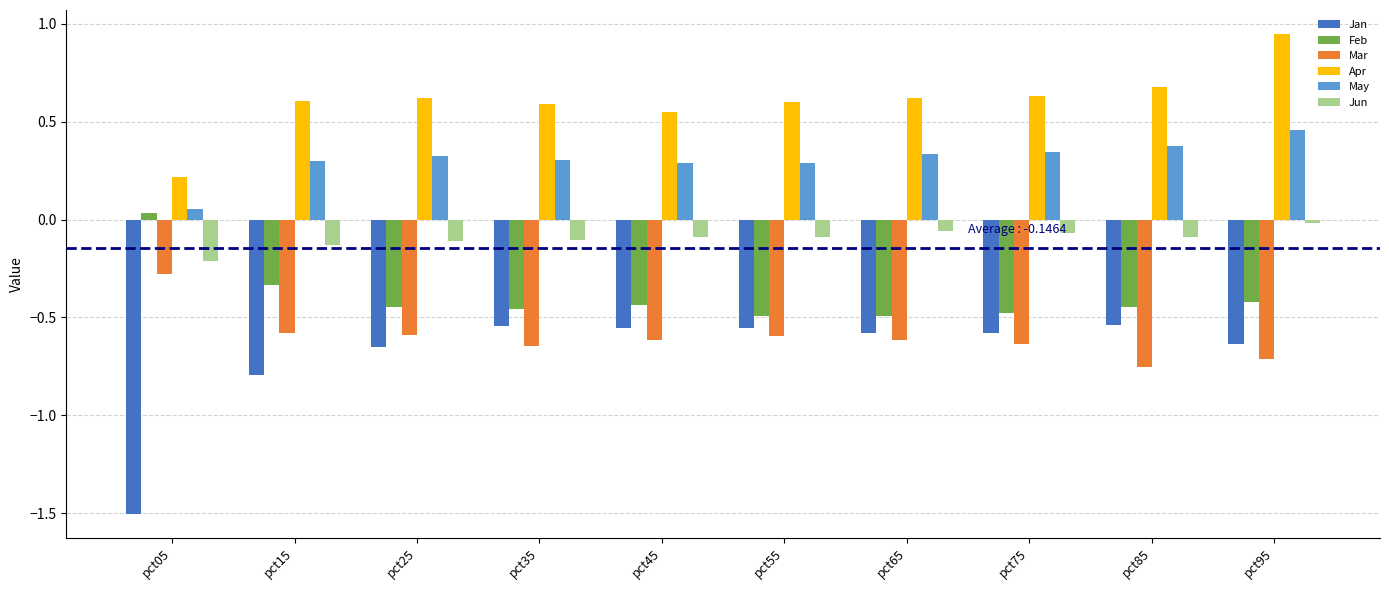

List the series in order of their peak value, lowest first.

Jan, Mar, Jun, Feb, May, Apr